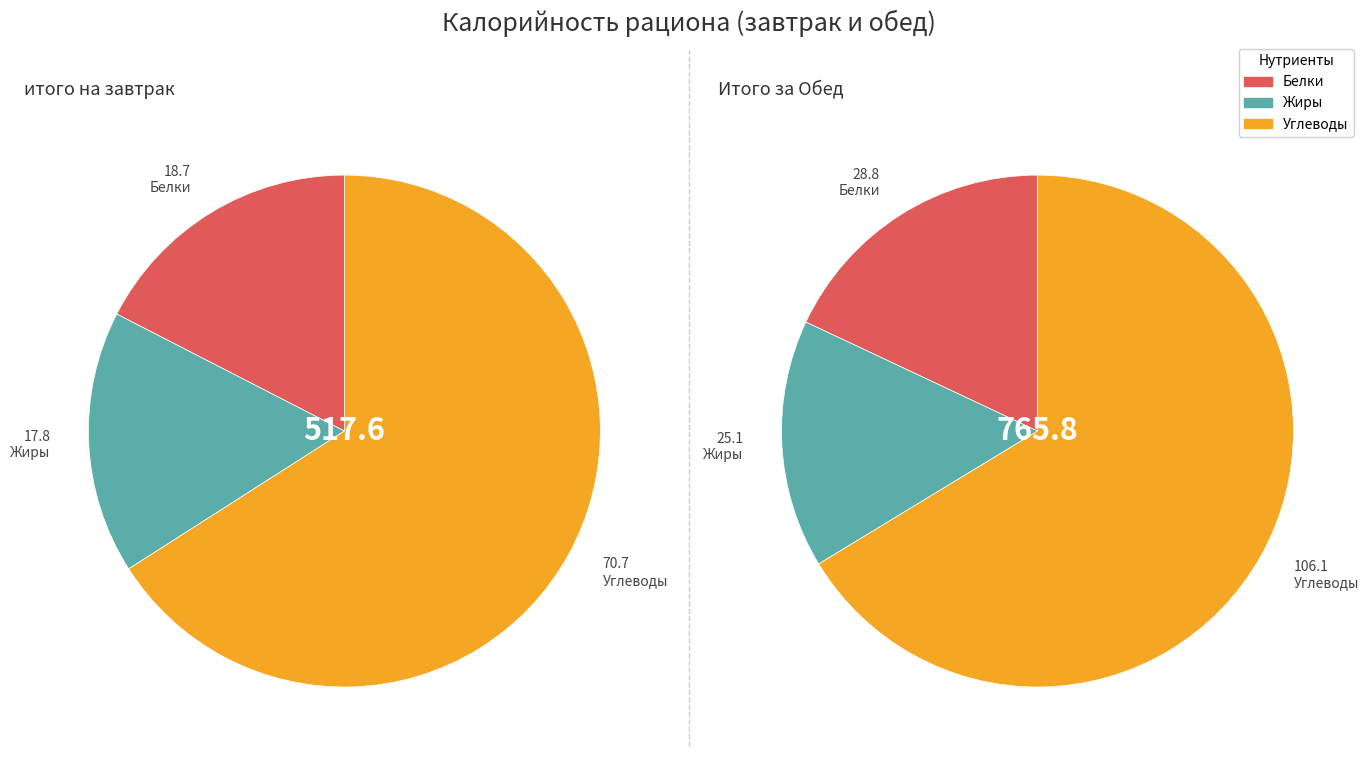

Do итого на завтрак and Итого за Обед together represent more than half of the pie?

Yes